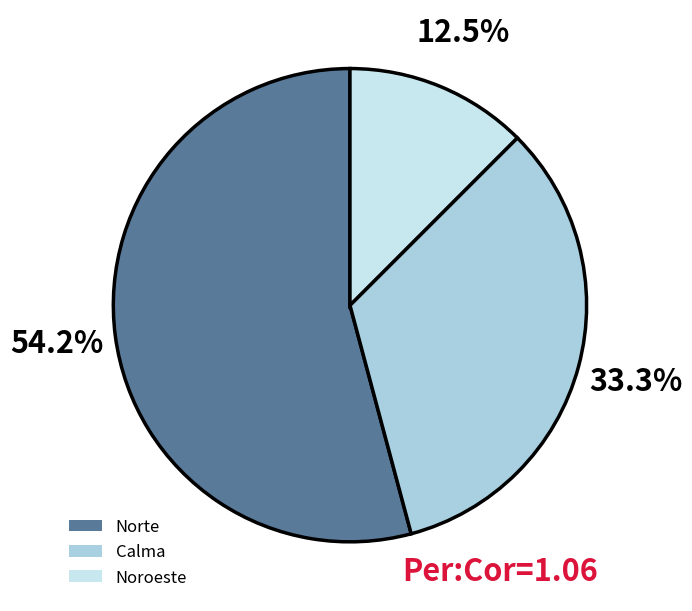

Is it true that Norte is 54% of the pie?

True